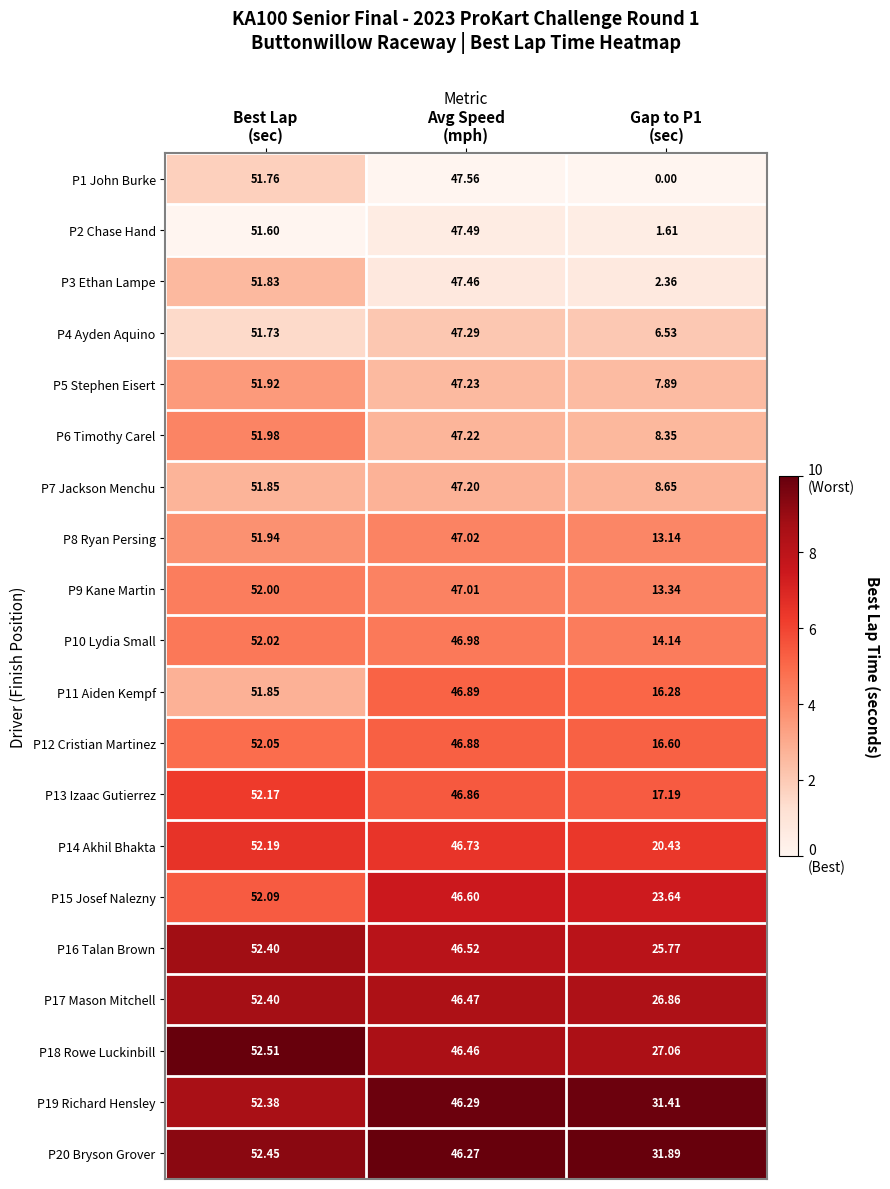

What is the greatest value displayed?

52.5